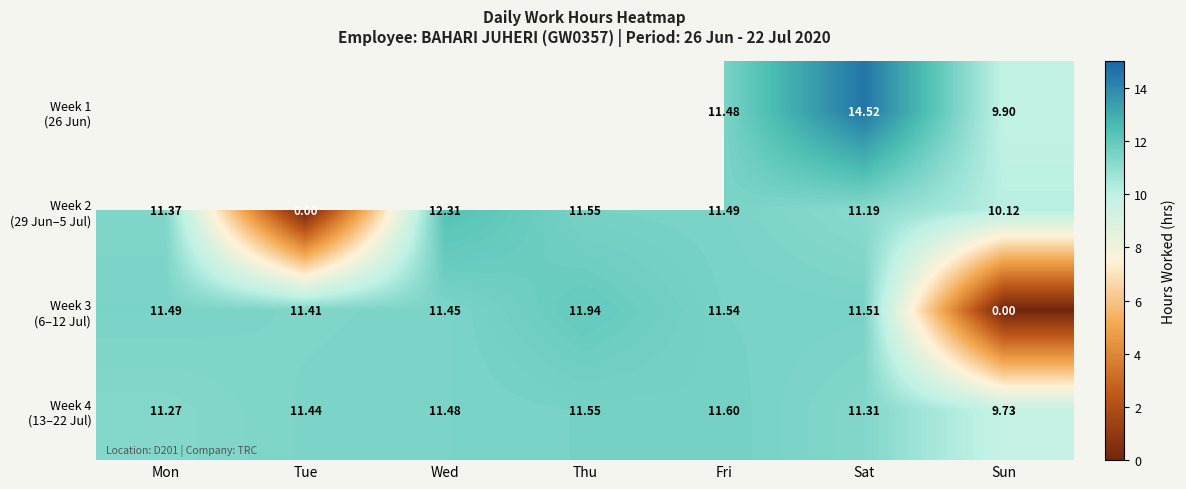

How many series are shown in this chart?

4